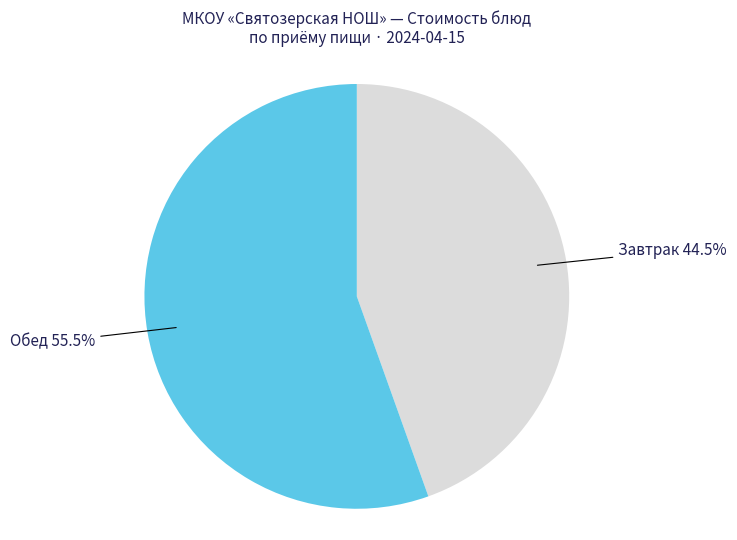

Does any single category account for the majority?

Yes